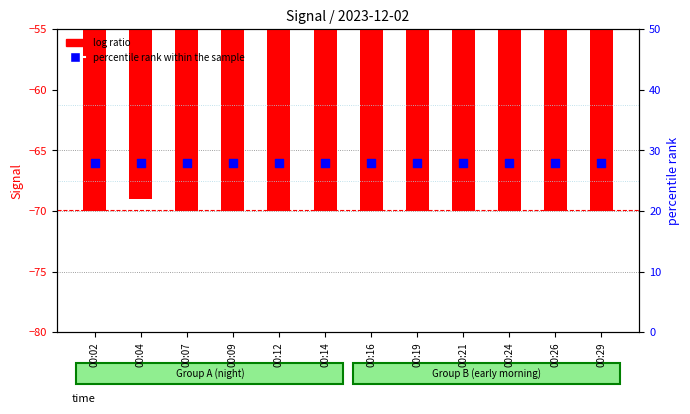

Which series has the largest total across all categories?

percentile rank within the sample